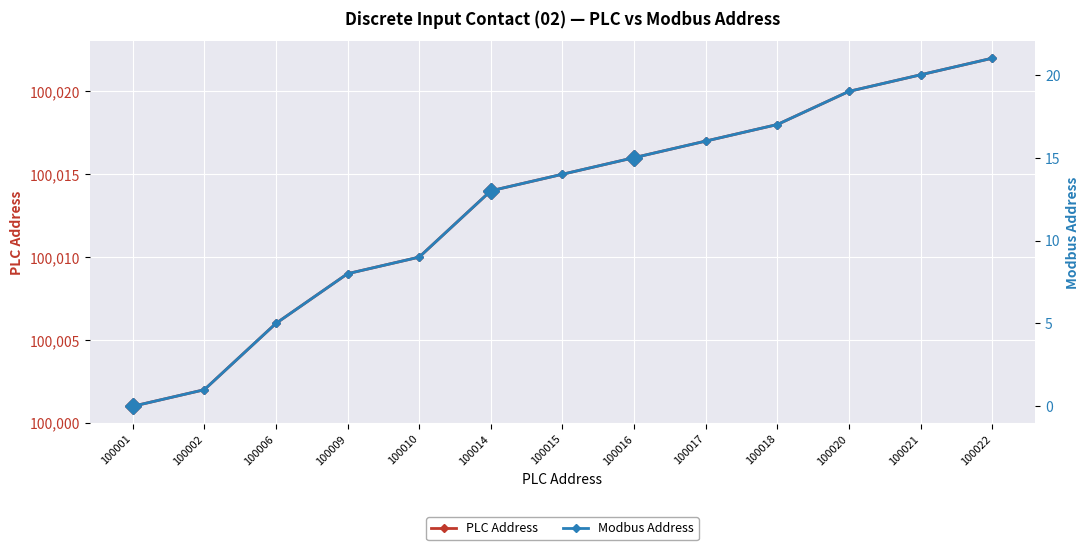

True or false: PLC Address has more than 2 interior local peaks.

False